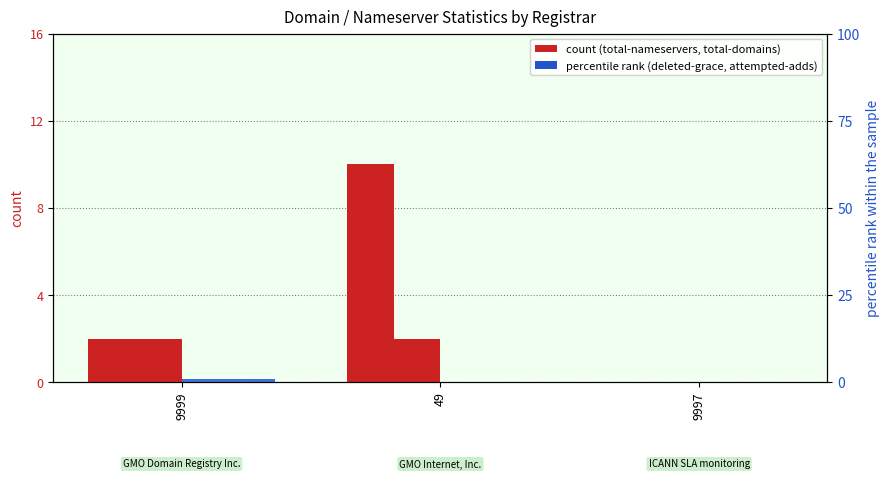

Where is total-domains nearest to the value 1?

9999